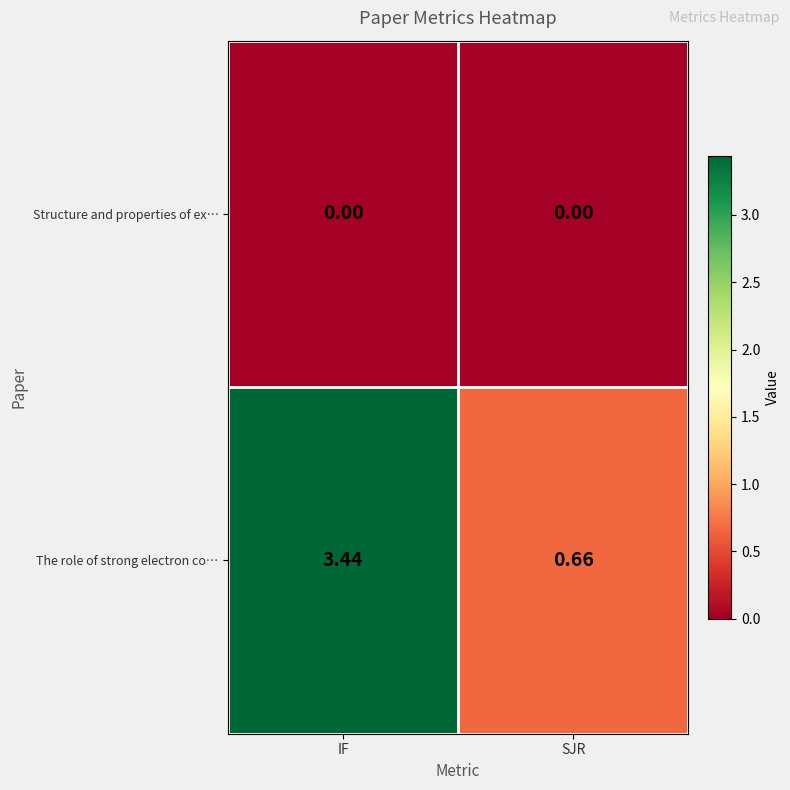

Which series has the largest range (max minus min)?

The role of strong electron co…